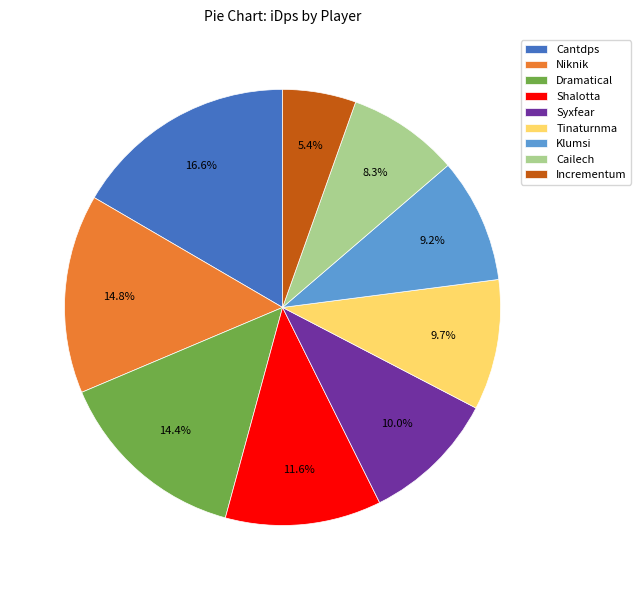

Approximately how many times larger is the value at Tinaturnma compared to Incrementum?

1.8